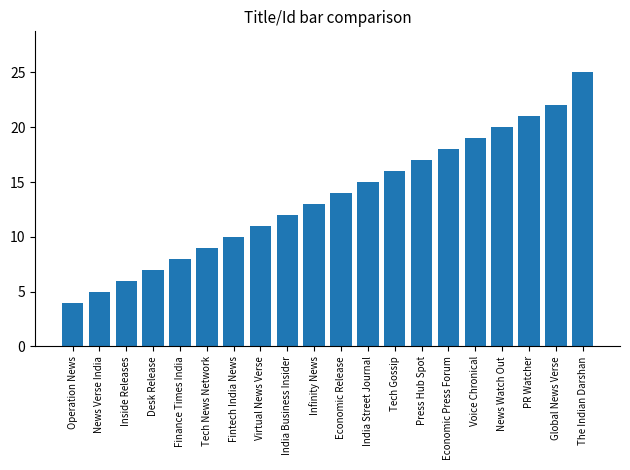

Which has a higher value, Global News Verse or India Street Journal?

Global News Verse